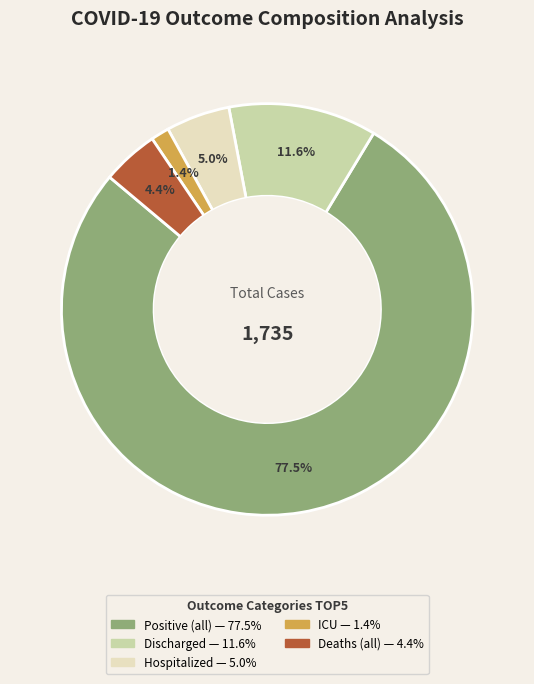

To the nearest percent, what is the difference between the largest and smallest slice percentages?

76%